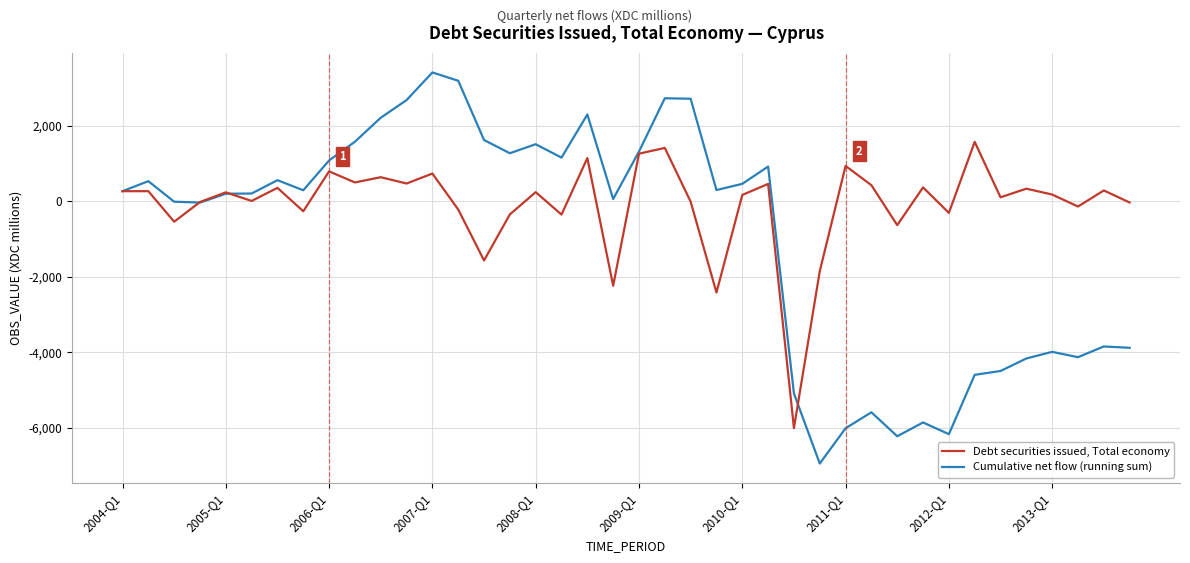

What is the difference between the maximum and minimum values in the Cumulative net flow (running sum) series?

10359.4